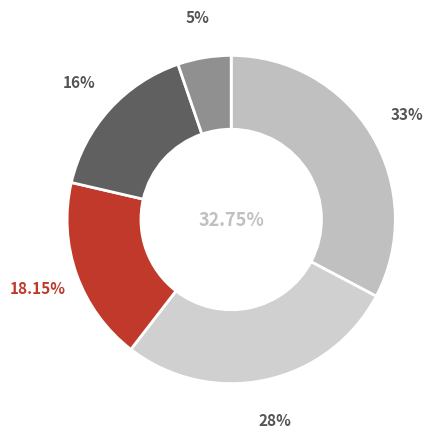

Does any single category account for the majority?

No